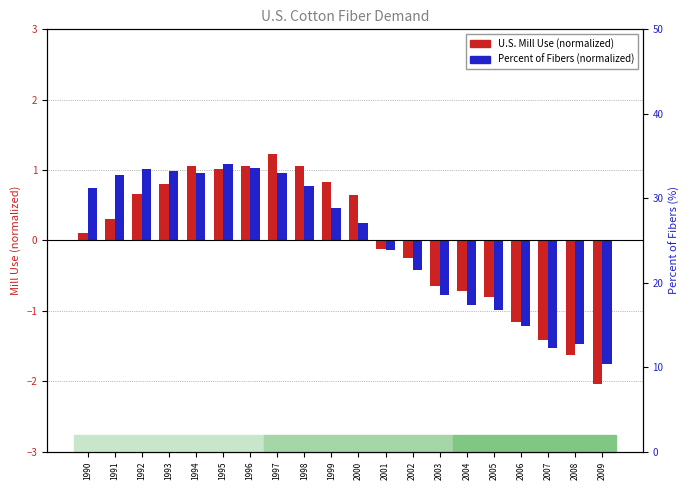

Reading left to right, transcribe all the data shown in this chart.

U.S. Mill Use (normalized): 0.1	0.3	0.7	0.8	1.1	1.0	1.1	1.2	1.1	0.8	0.6	-0.1	-0.2	-0.6	-0.7	-0.8	-1.2	-1.4	-1.6	-2.0
Percent of Fibers (normalized): 0.8	0.9	1.0	1.0	1.0	1.1	1.0	1.0	0.8	0.5	0.3	-0.1	-0.4	-0.8	-0.9	-1.0	-1.2	-1.5	-1.5	-1.7